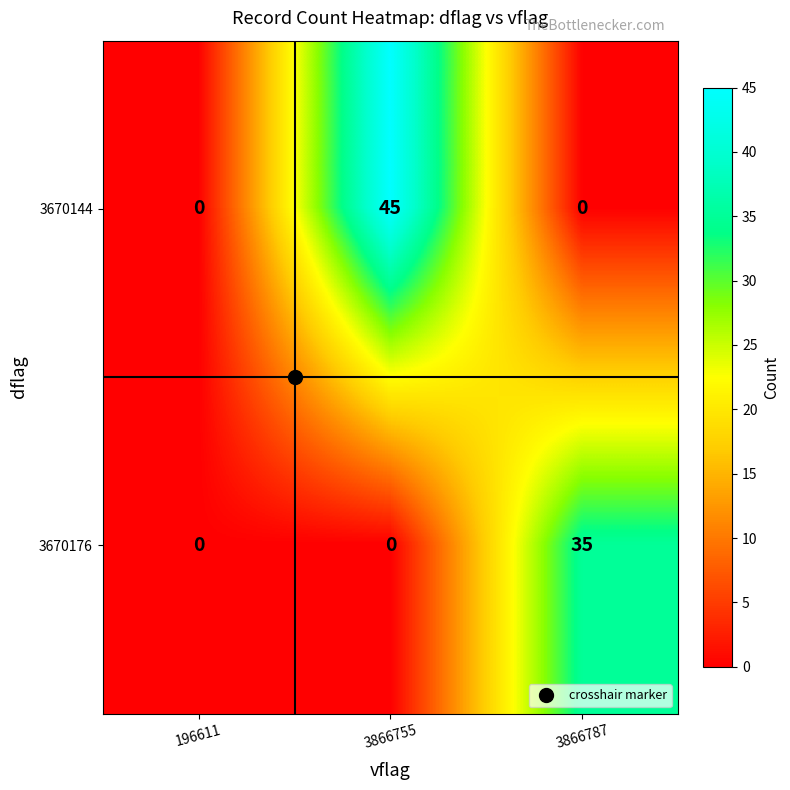

Which series has the largest range (max minus min)?

3670144